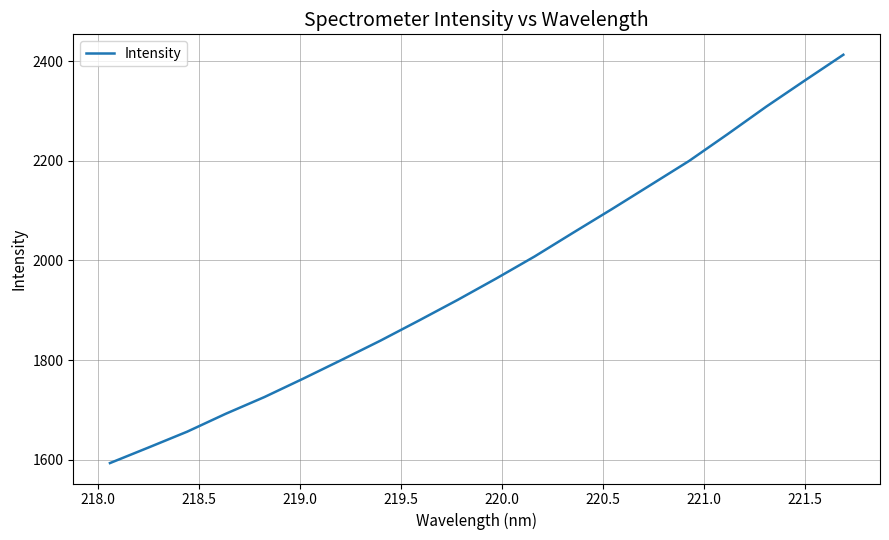

What is the maximum value shown in the chart?

2412.9